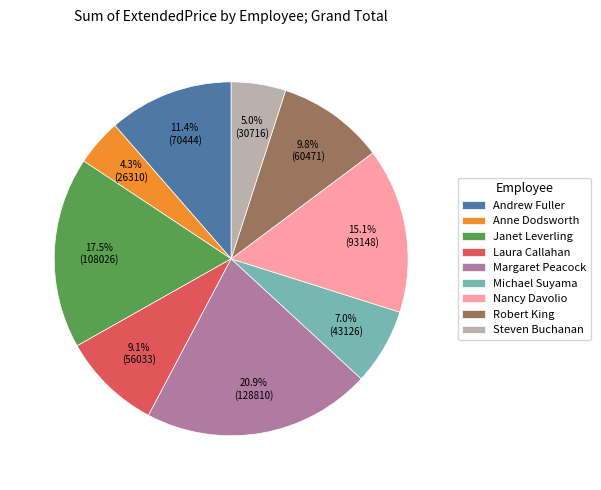

Which slice is the smallest?

Anne Dodsworth